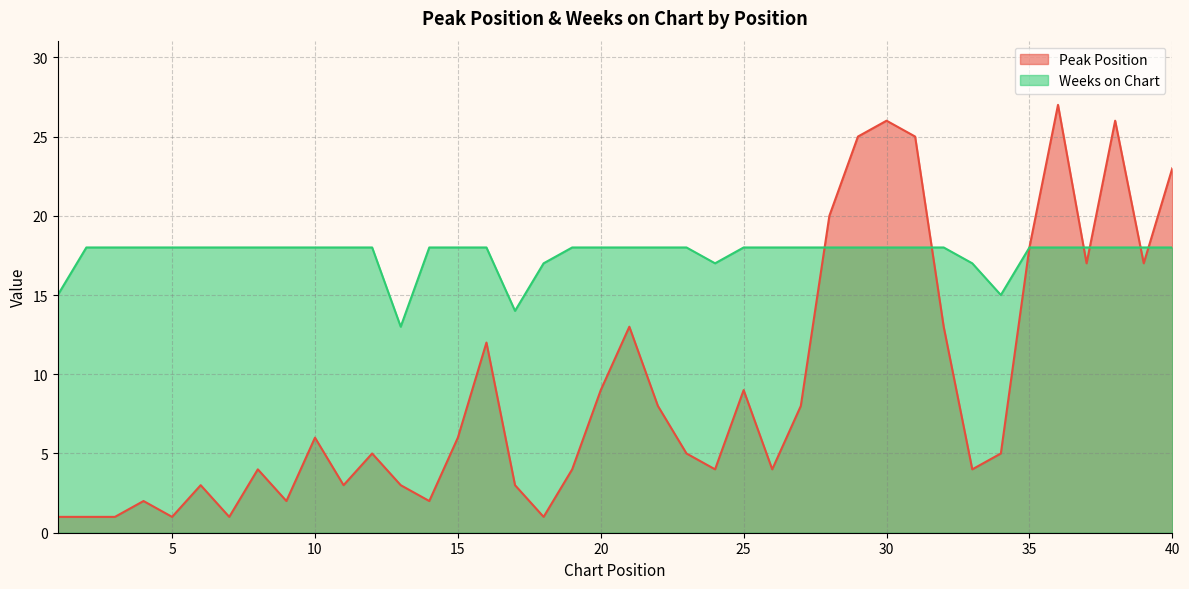

What is the total value across all series at 8?

22